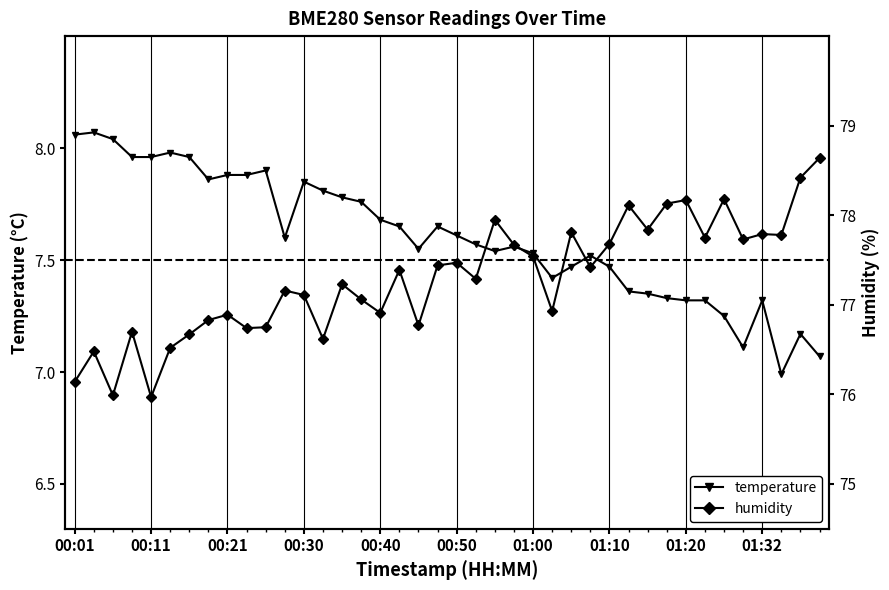

True or false: temperature has a value of 2.0 at 01:00.

False